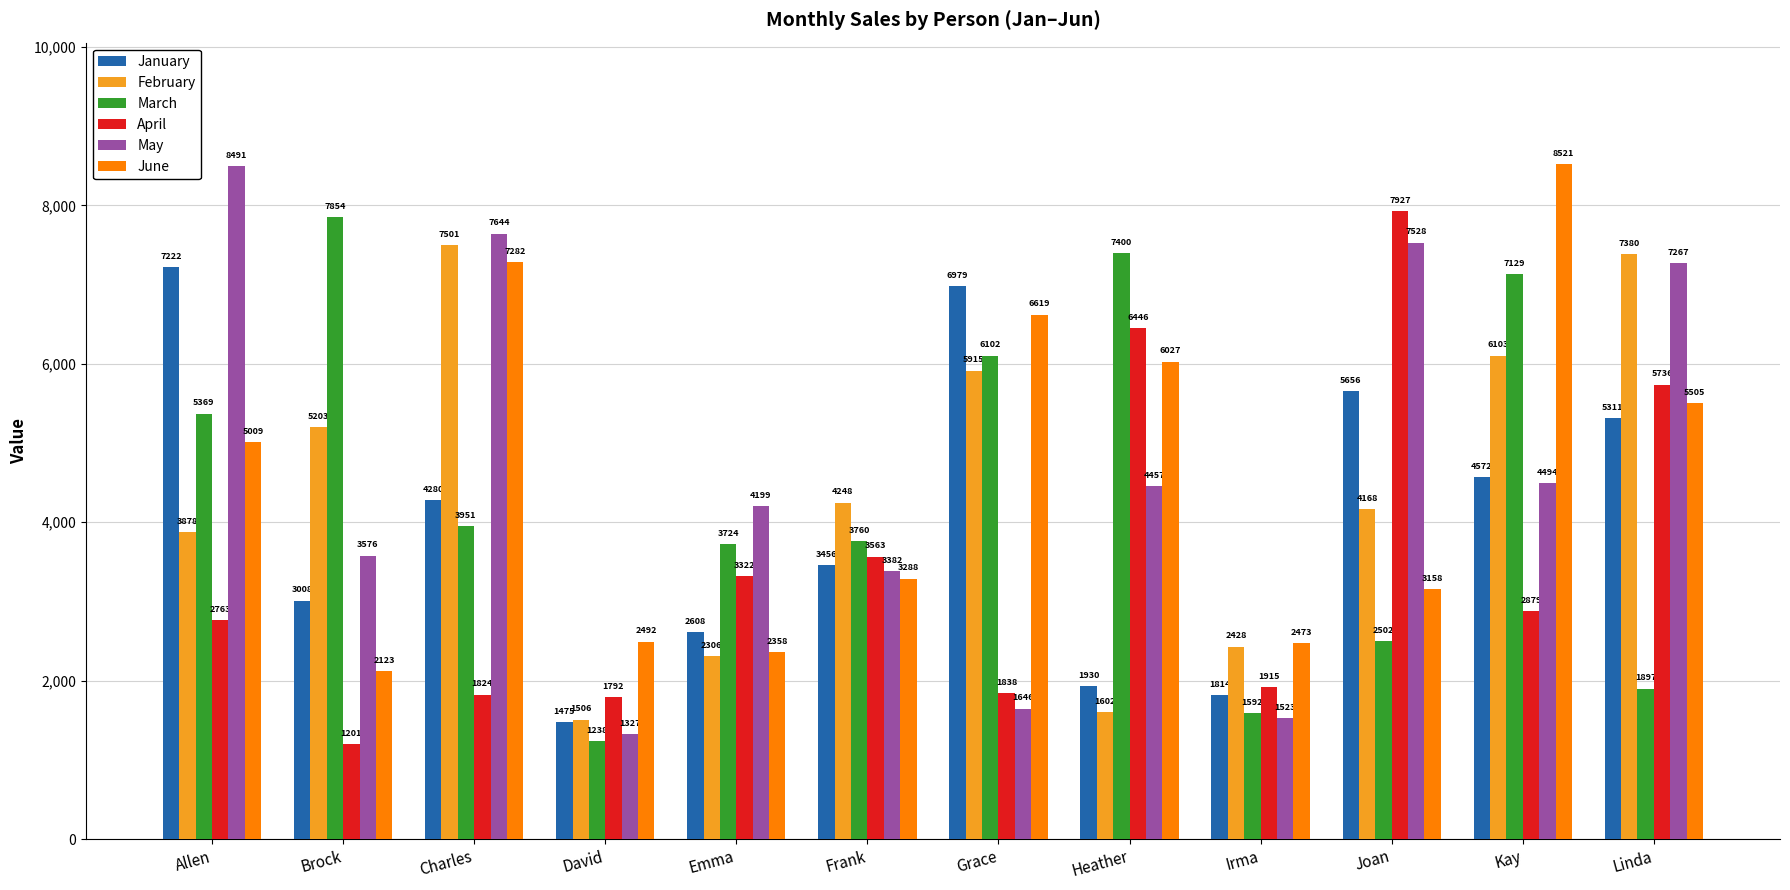

What is the average value of the February series?

4353